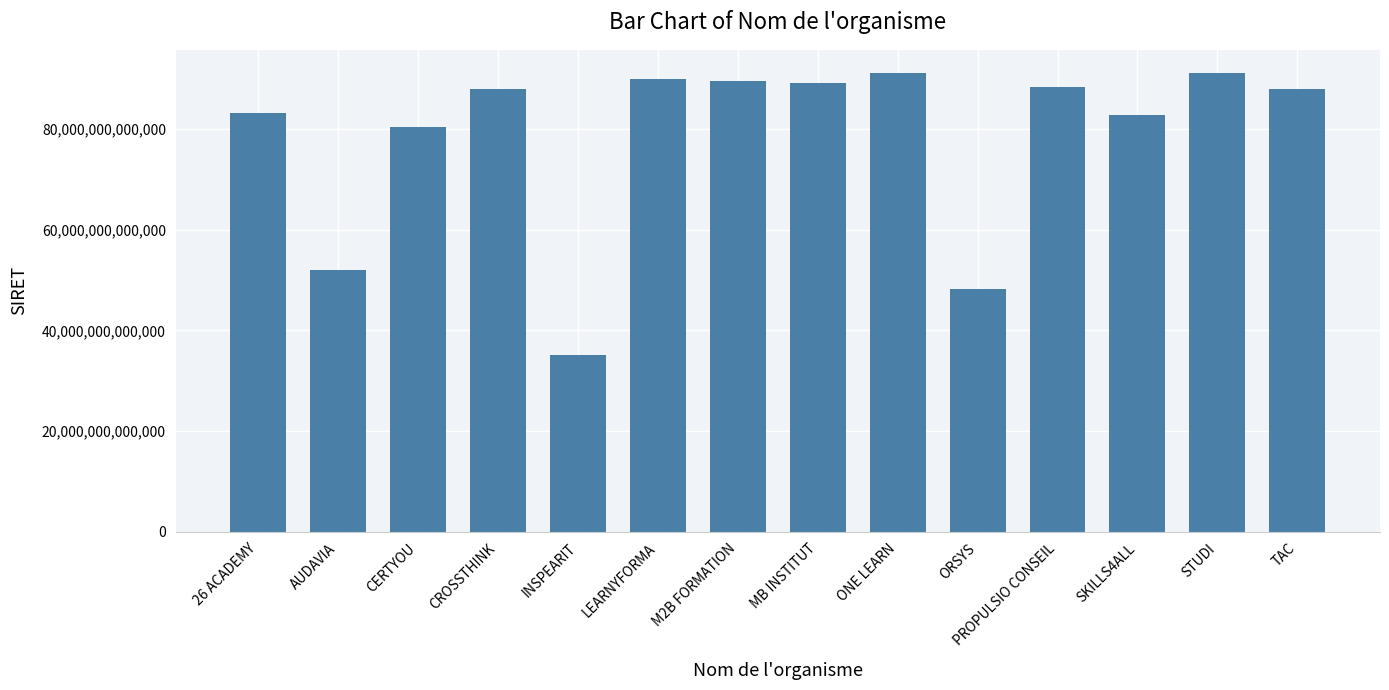

What position from the left is MB INSTITUT?

8